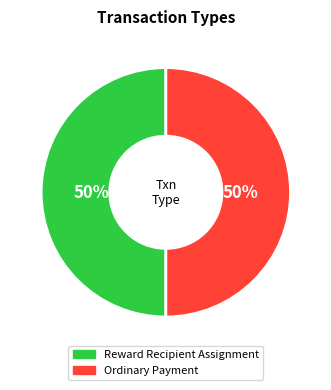

To the nearest percent, what is the combined percentage of Ordinary Payment and Reward Recipient Assignment?

100%